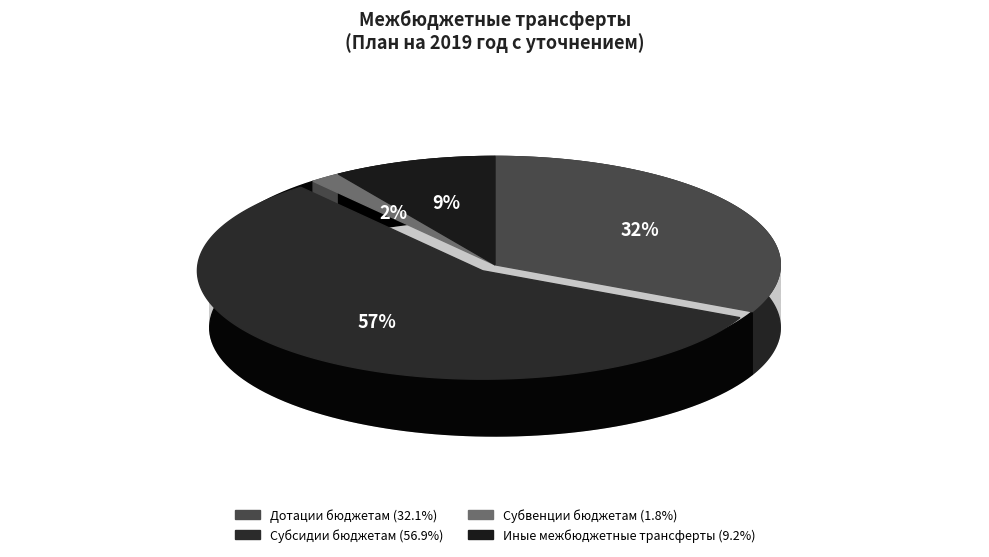

To the nearest percent, what portion does Дотации бюджетам represent?

32%